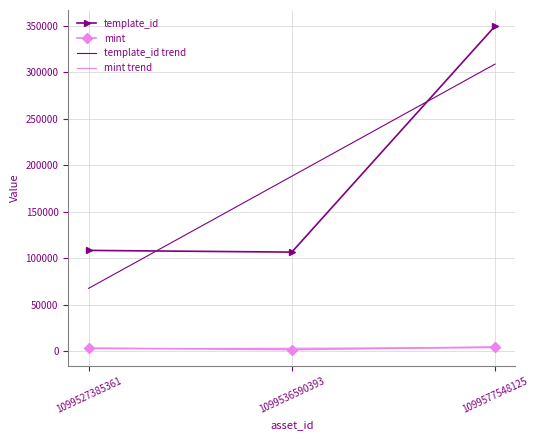

The template_id trend series shows 299171.7 at 1099536590393. True or false?

False